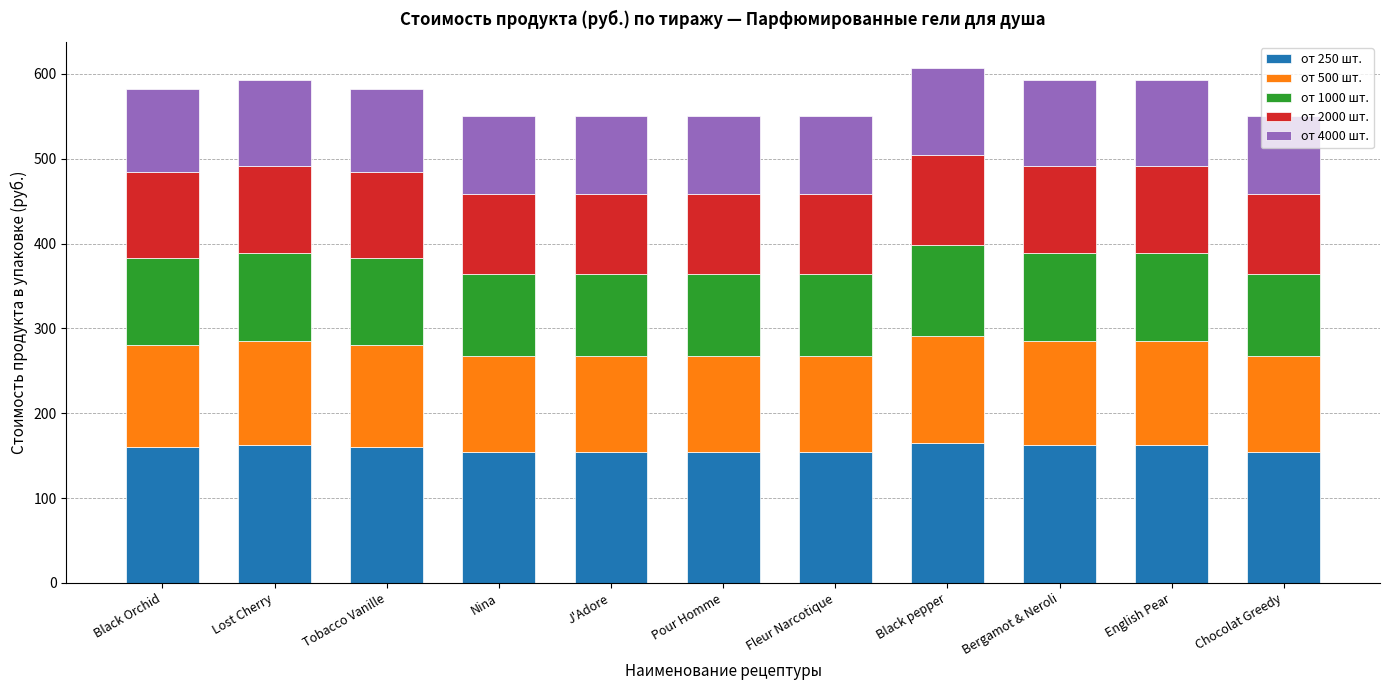

Is it true that от 250 шт. equals 256.0 at Fleur Narcotique?

False